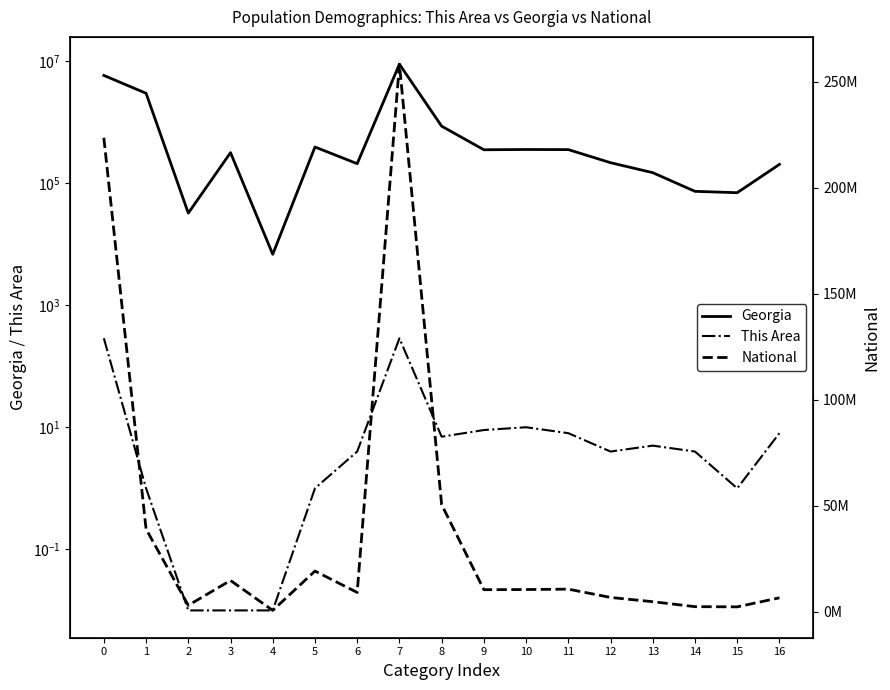

Which series has the largest total across all categories?

National